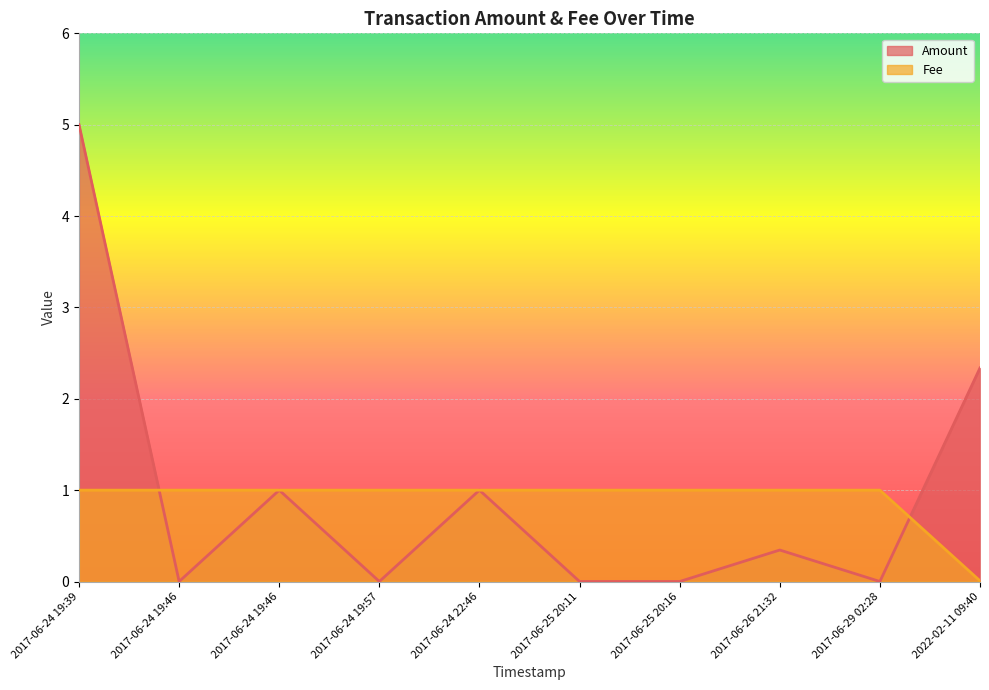

What is the difference between the Amount values at 2017-06-29 02:28 and 2017-06-24 19:39?

5.0